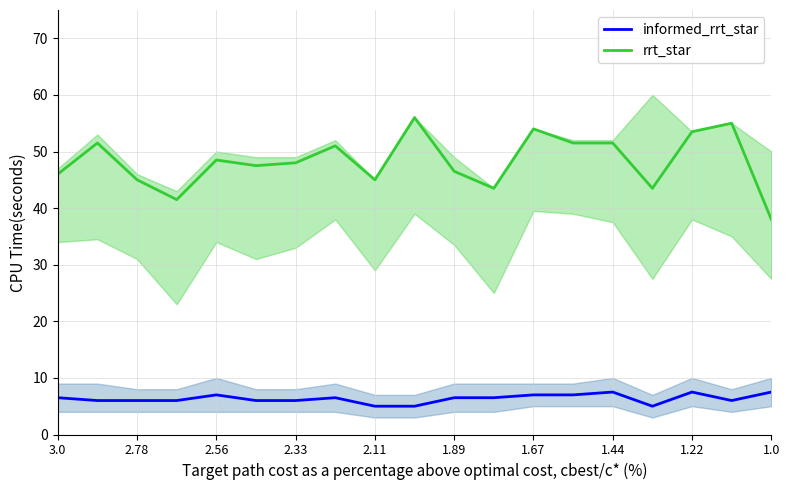

True or false: rrt_star and informed_rrt_star cross at least once.

False